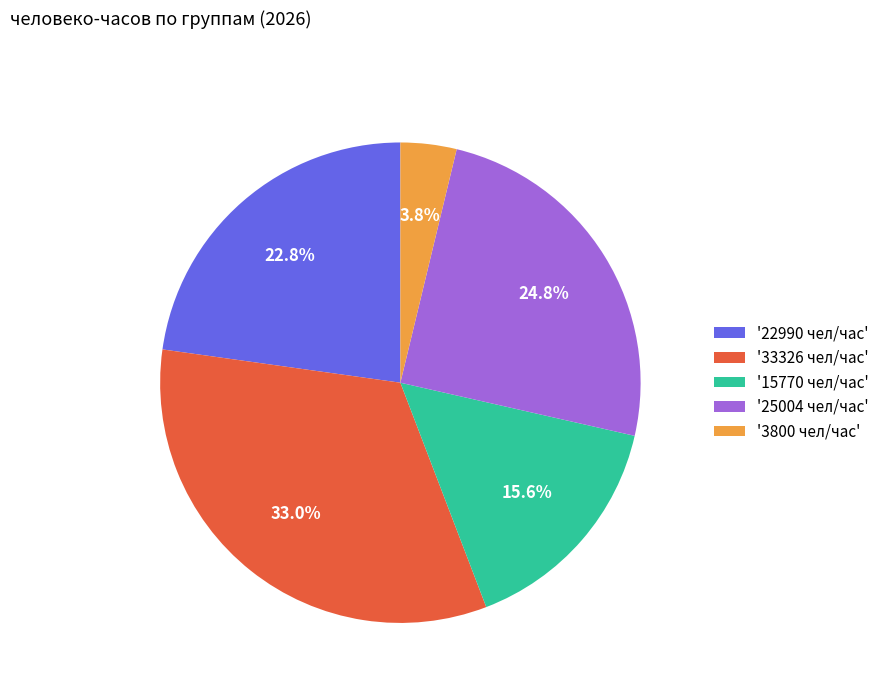

Which category has the smallest portion of the pie?

'3800 чел/час'